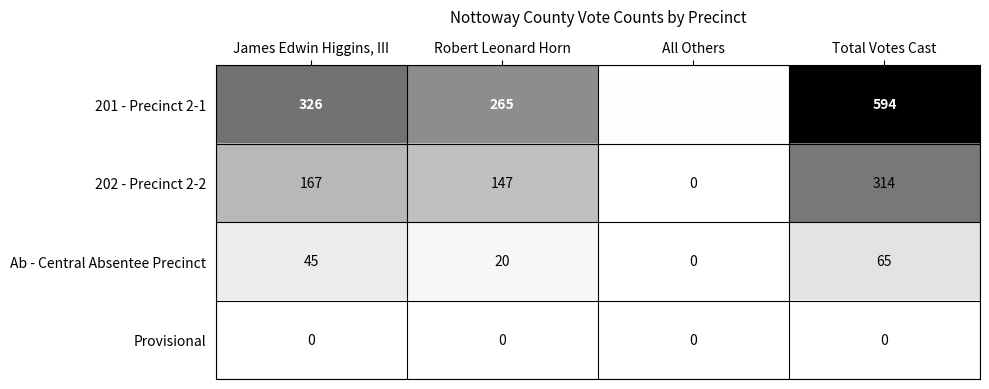

The value of 201 - Precinct 2-1 at James Edwin Higgins, III is 326. True or false?

True